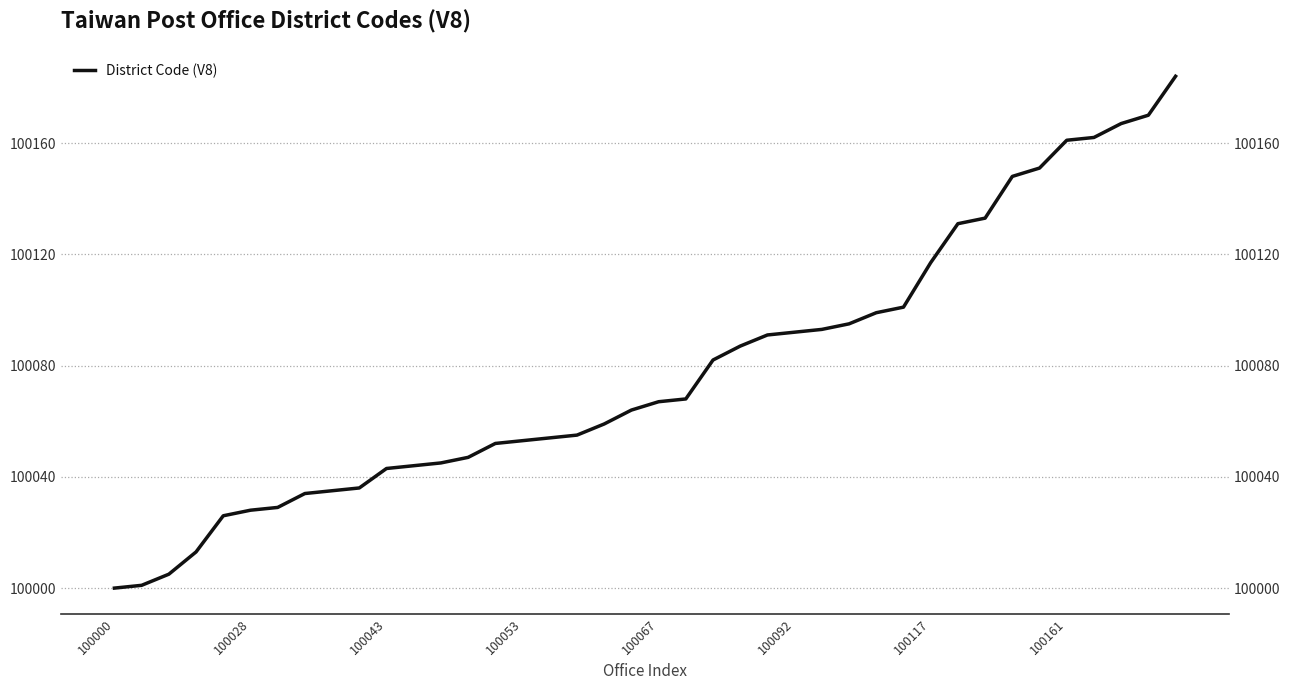

What is the value of the 37th point from the left?

100162